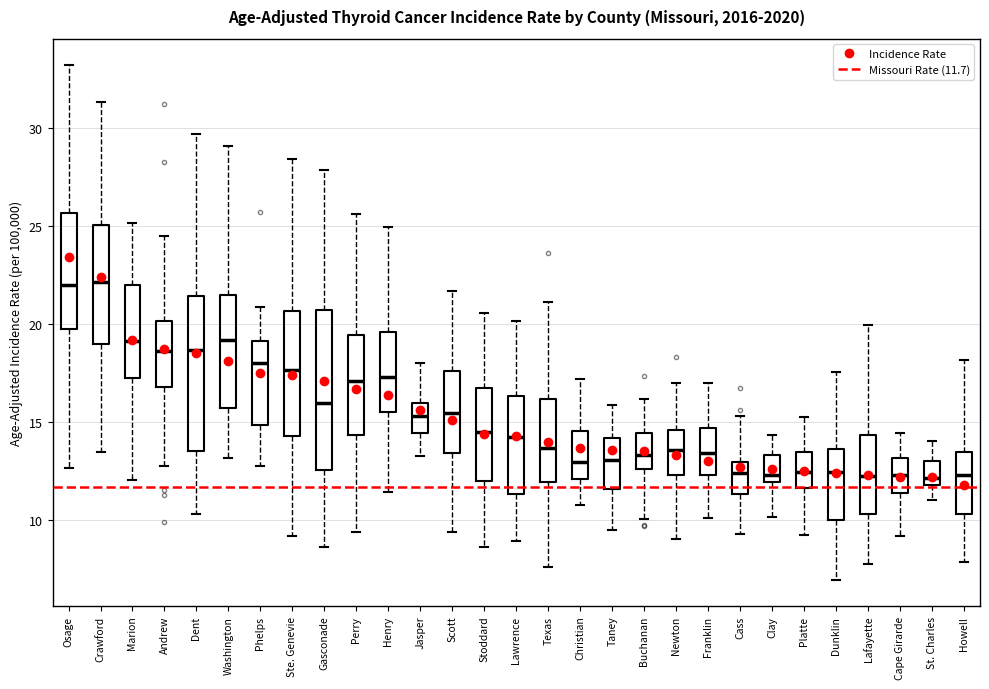

Reading left to right, transcribe this box plot: for each box, give where its median line is, the range the box spans, and where its two whiskers end, as read against the y-axis. The values are not printed on the chart, so give them approximately, as read against the axis.

Osage: median 22.0, box 19.5 to 25.5, whiskers 12.5 to 33.0
Crawford: median 22.0, box 19.0 to 25.0, whiskers 13.5 to 31.5
Marion: median 19.0, box 17.0 to 22.0, whiskers 12.0 to 25.0
Andrew: median 18.5, box 17.0 to 20.0, whiskers 13.0 to 24.5
Dent: median 18.5, box 13.5 to 21.5, whiskers 10.5 to 29.5
Washington: median 19.0, box 15.5 to 21.5, whiskers 13.0 to 29.0
Phelps: median 18.0, box 15.0 to 19.0, whiskers 13.0 to 21.0
Ste. Genevie: median 17.5, box 14.5 to 20.5, whiskers 9.0 to 28.5
Gasconade: median 16.0, box 12.5 to 20.5, whiskers 8.5 to 28.0
Perry: median 17.0, box 14.5 to 19.5, whiskers 9.5 to 25.5
Henry: median 17.5, box 15.5 to 19.5, whiskers 11.5 to 25.0
Jasper: median 15.5, box 14.5 to 16.0, whiskers 13.0 to 18.0
Scott: median 15.5, box 13.5 to 17.5, whiskers 9.5 to 21.5
Stoddard: median 14.5, box 12.0 to 16.5, whiskers 8.5 to 20.5
Lawrence: median 14.0, box 11.5 to 16.5, whiskers 9.0 to 20.0
Texas: median 13.5, box 12.0 to 16.0, whiskers 7.5 to 21.0
Christian: median 13.0, box 12.0 to 14.5, whiskers 11.0 to 17.0
Taney: median 13.0, box 11.5 to 14.0, whiskers 9.5 to 16.0
Buchanan: median 13.5, box 12.5 to 14.5, whiskers 10.0 to 16.0
Newton: median 13.5, box 12.5 to 14.5, whiskers 9.0 to 17.0
Franklin: median 13.5, box 12.5 to 14.5, whiskers 10.0 to 17.0
Cass: median 12.5, box 11.5 to 13.0, whiskers 9.5 to 15.5
Clay: median 12.5, box 12.0 to 13.5, whiskers 10.0 to 14.5
Platte: median 12.5, box 11.5 to 13.5, whiskers 9.0 to 15.5
Dunklin: median 12.5, box 10.0 to 13.5, whiskers 7.0 to 17.5
Lafayette: median 12.0, box 10.5 to 14.5, whiskers 7.5 to 20.0
Cape Girarde: median 12.5, box 11.5 to 13.0, whiskers 9.0 to 14.5
St. Charles: median 12.0 (just above the box's lower edge), box 12.0 to 13.0, whiskers 11.0 to 14.0
Howell: median 12.5, box 10.5 to 13.5, whiskers 8.0 to 18.0